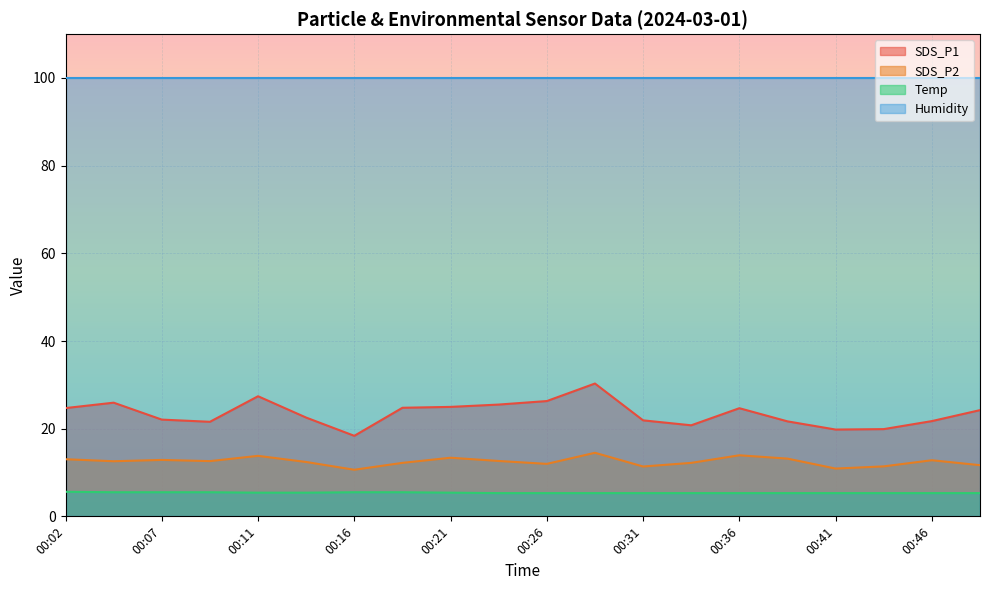

The SDS_P2 series shows 5.5 at 00:36. True or false?

False